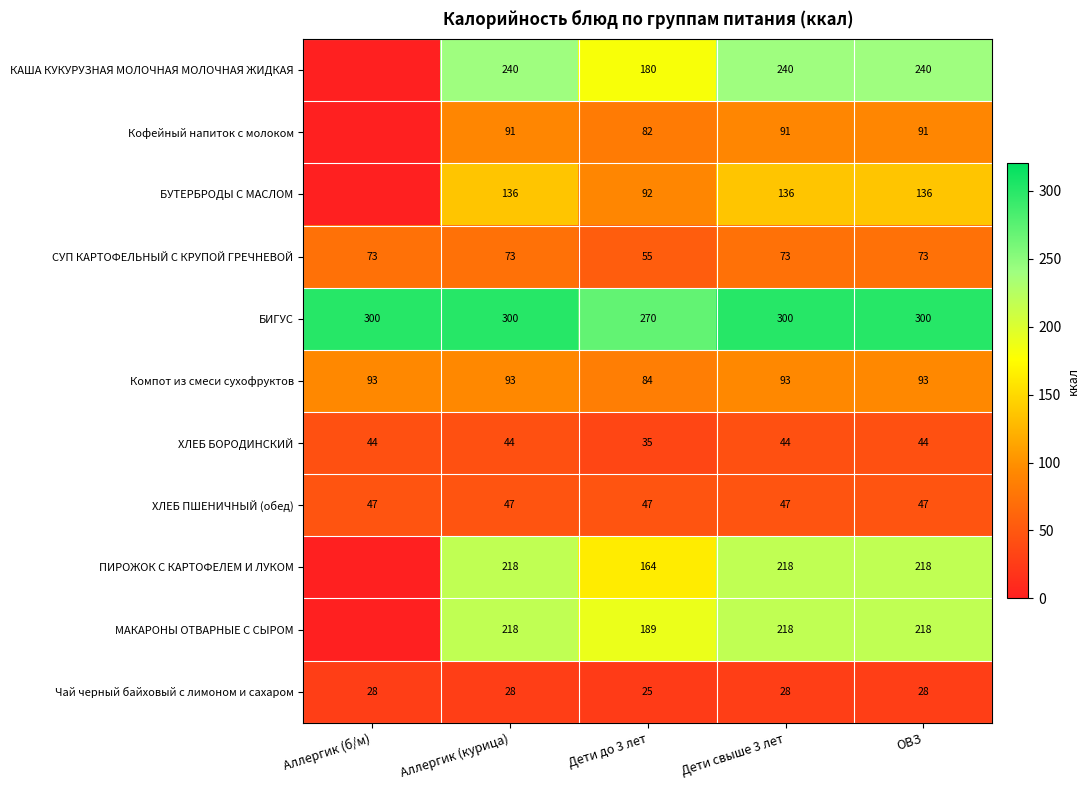

The СУП КАРТОФЕЛЬНЫЙ С КРУПОЙ ГРЕЧНЕВОЙ series shows 47 at Дети свыше 3 лет. True or false?

False